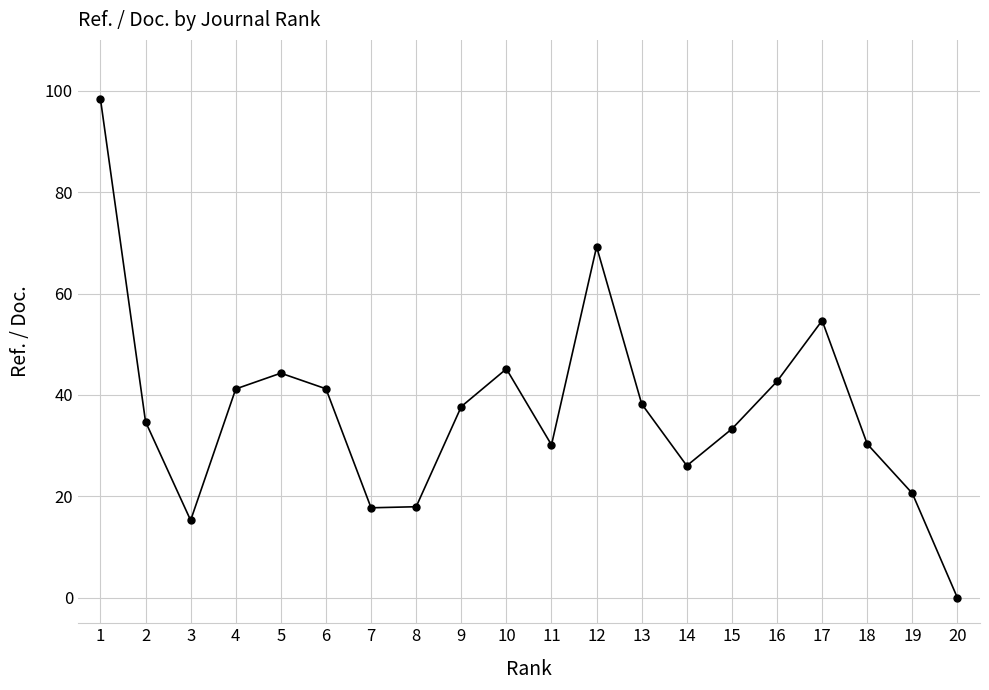

The chart shows a value of 47.0 at 18. True or false?

False